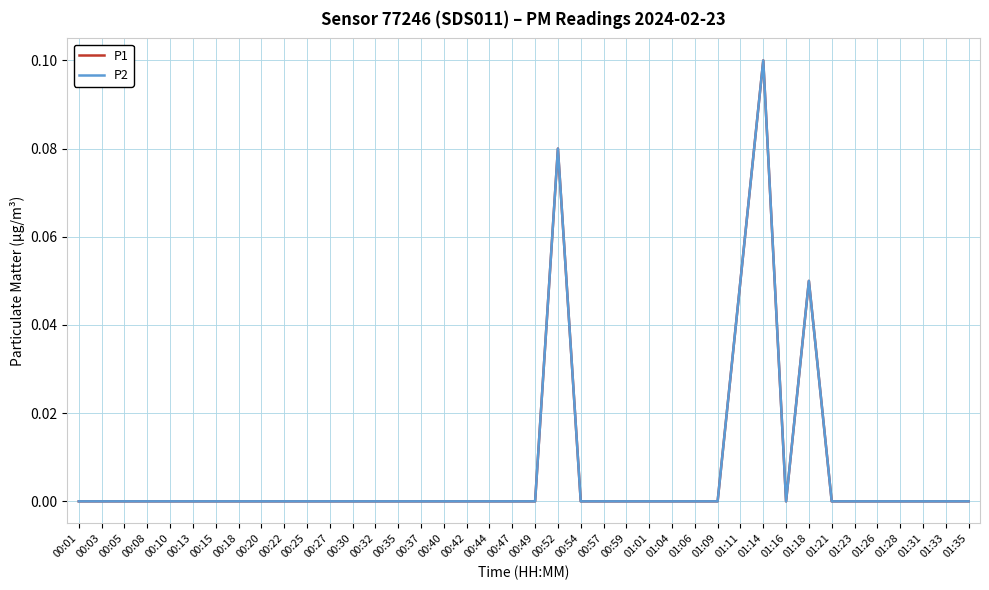

At 01:01, list the series in order from largest to smallest.

P1, P2